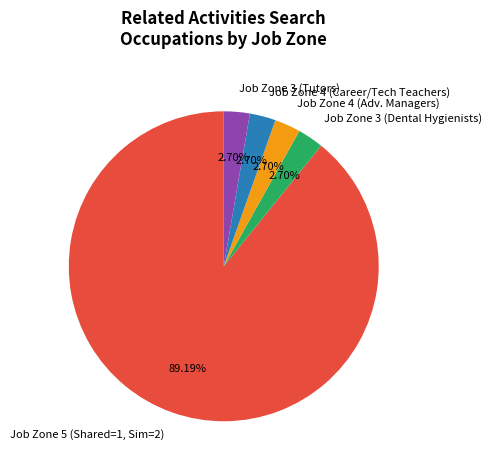

Count the number of slices in the pie.

5